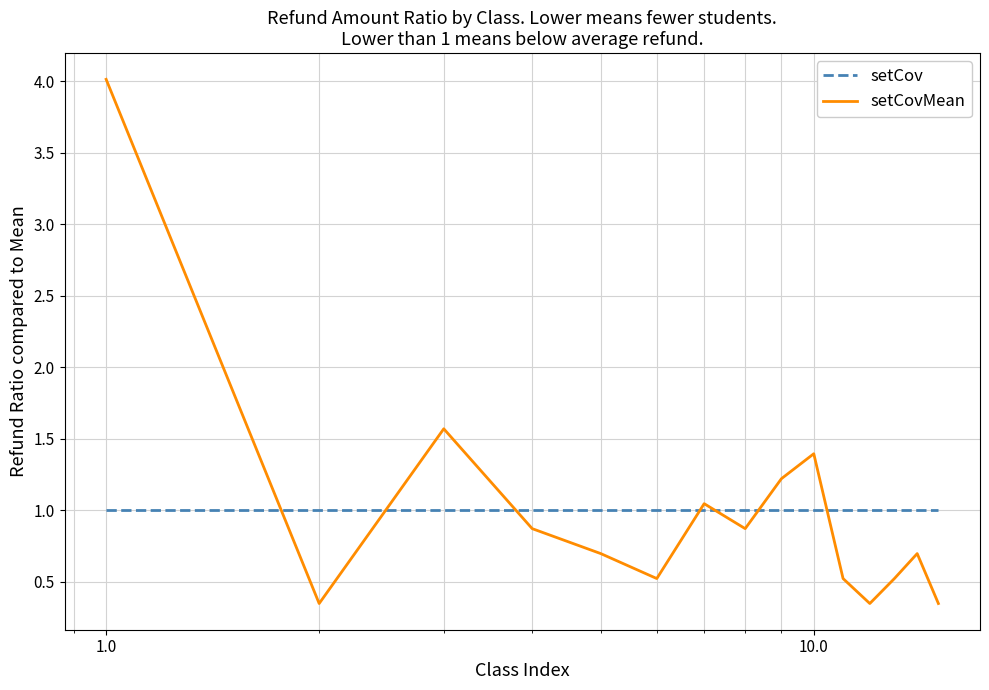

True or false: setCovMean and setCov intersect in this chart.

True